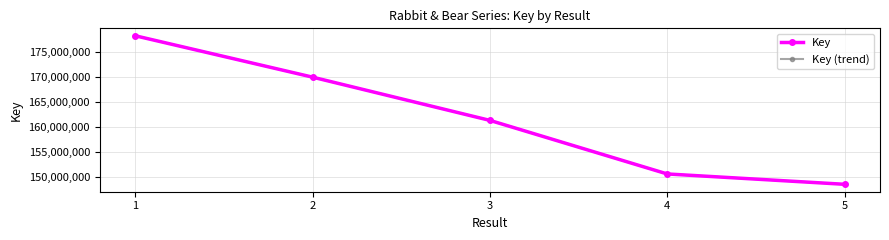

Reading left to right, list all the values displayed in this chart.

Key: 1=178351102	2=170044670	3=161366972	4=150617117	5=148540525
Key (trend): 1=178351102	2=170044670	3=161366972	4=150617117	5=148540525